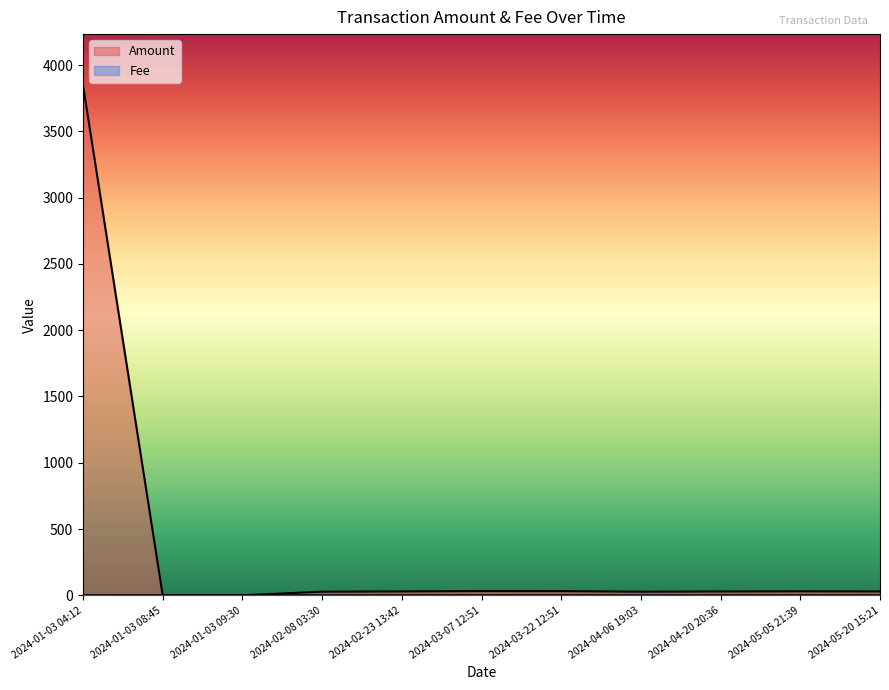

What is the difference between the Amount values at 2024-01-03 09:30 and 2024-03-22 12:51?

0.3